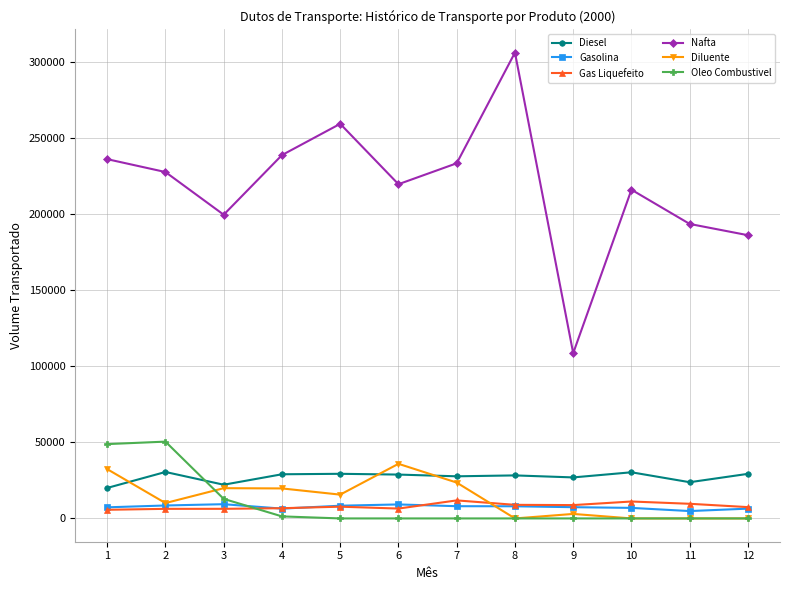

What is the value of the Diesel point at the 4th from the left?

29039